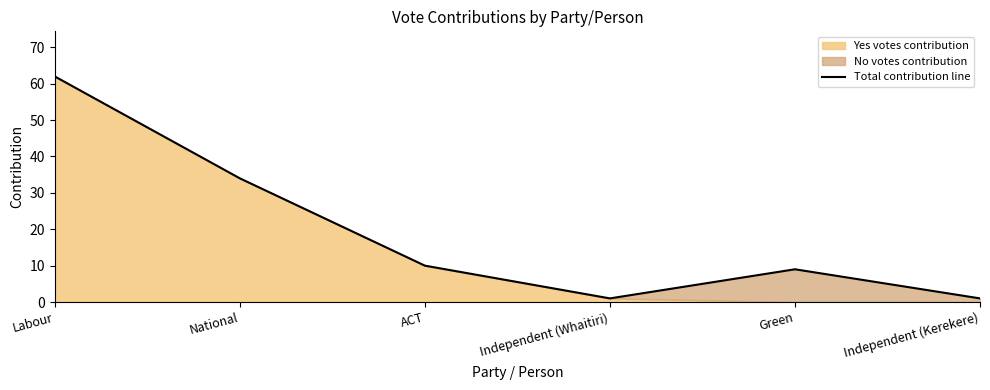

Which label corresponds to the largest value in the chart?

Labour